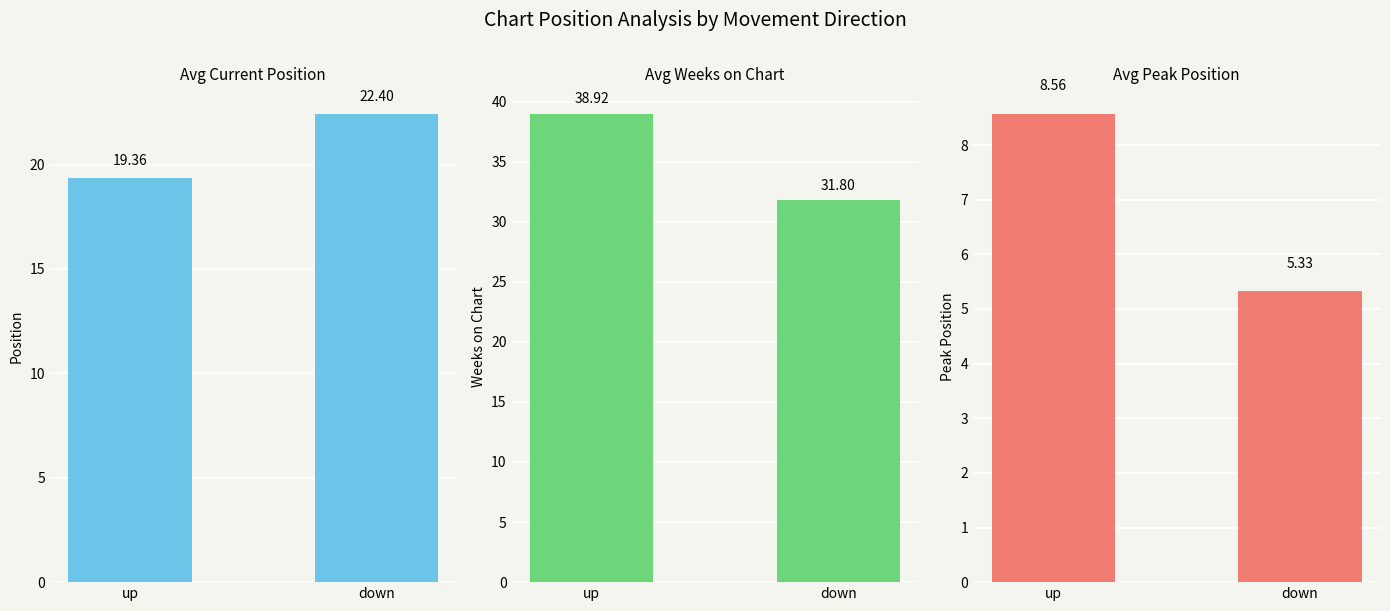

What is the label of the 1st bar from the left?

up